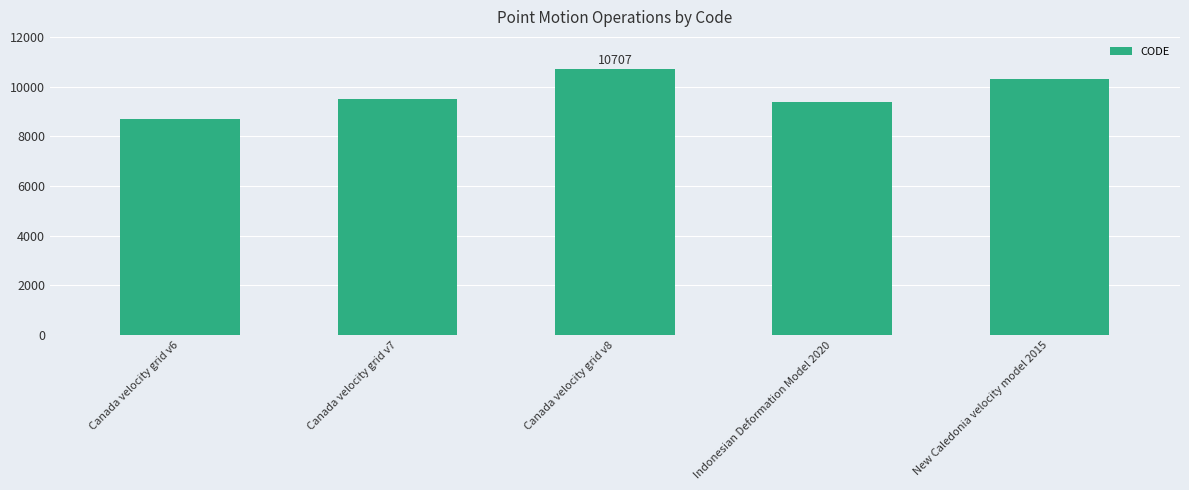

What value does the data have at New Caledonia velocity model 2015?

10323